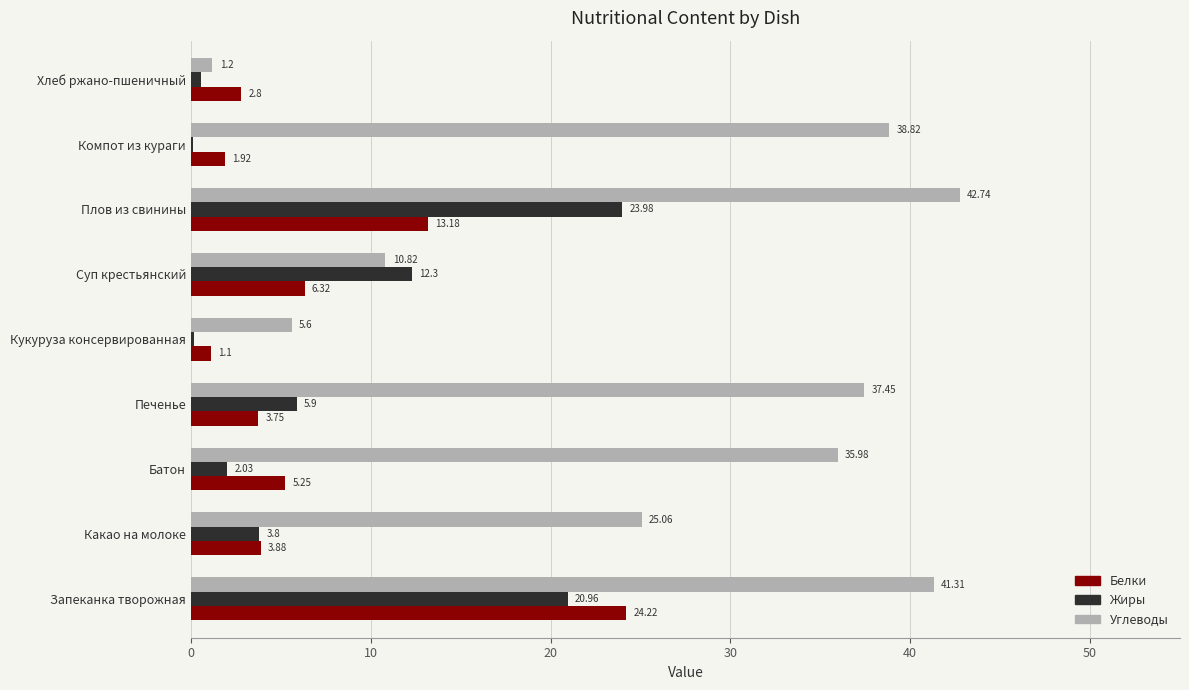

What is the average value of the Жиры series?

7.8